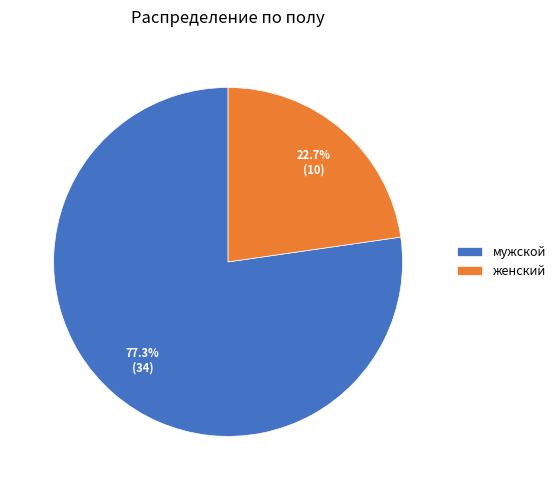

Approximately how many times larger is the value at мужской compared to женский?

3.4